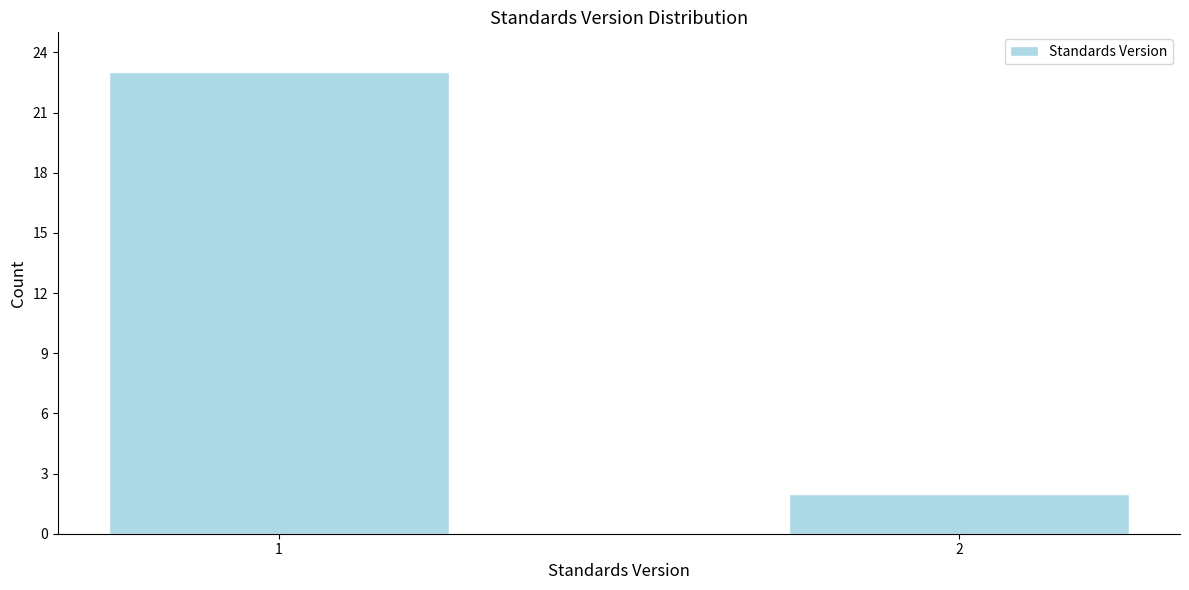

Reading left to right, extract all data points from this chart.

1=23	2=2